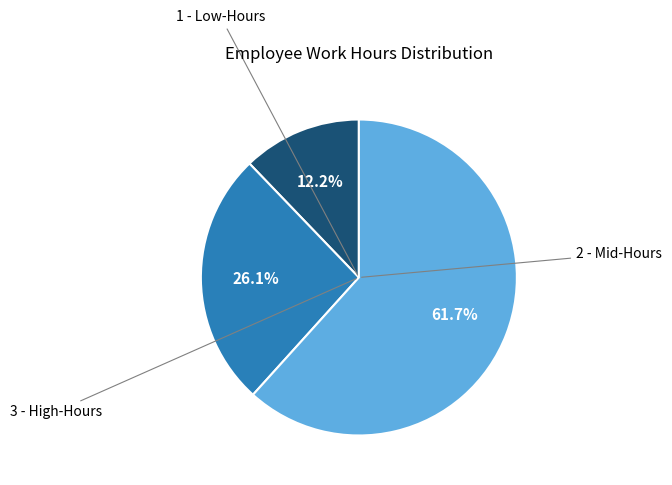

Is there any slice that represents more than half of the pie?

Yes